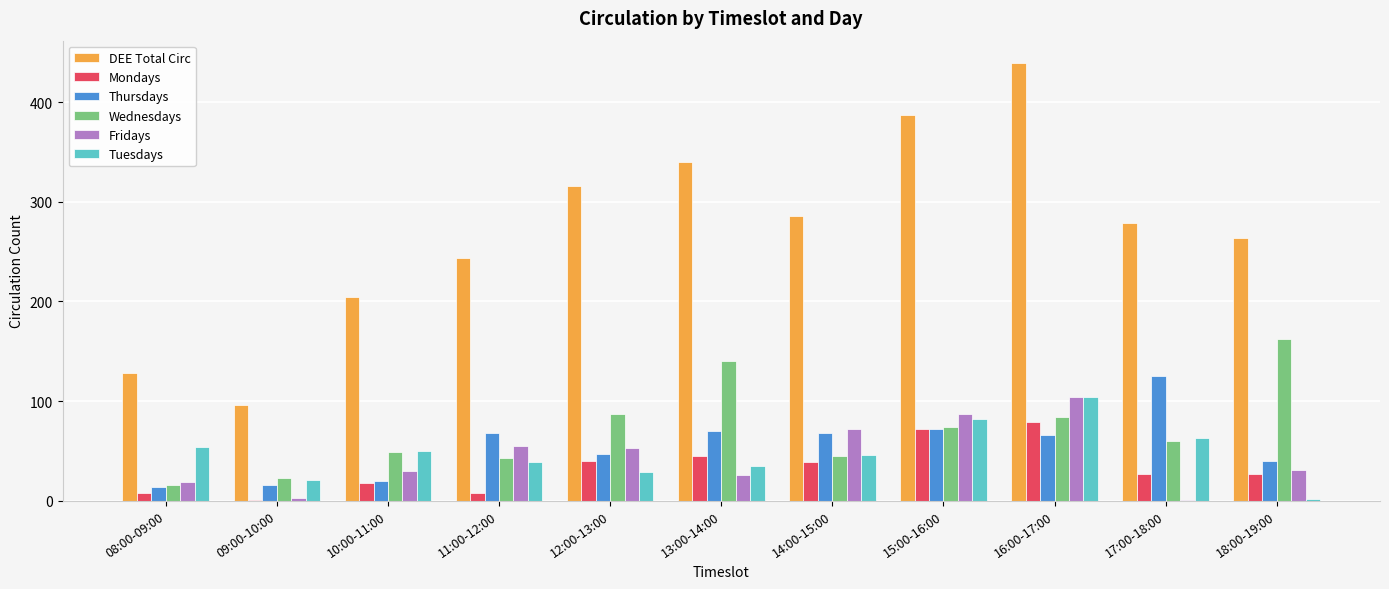

What is the difference between the Thursdays values at 12:00-13:00 and 14:00-15:00?

21